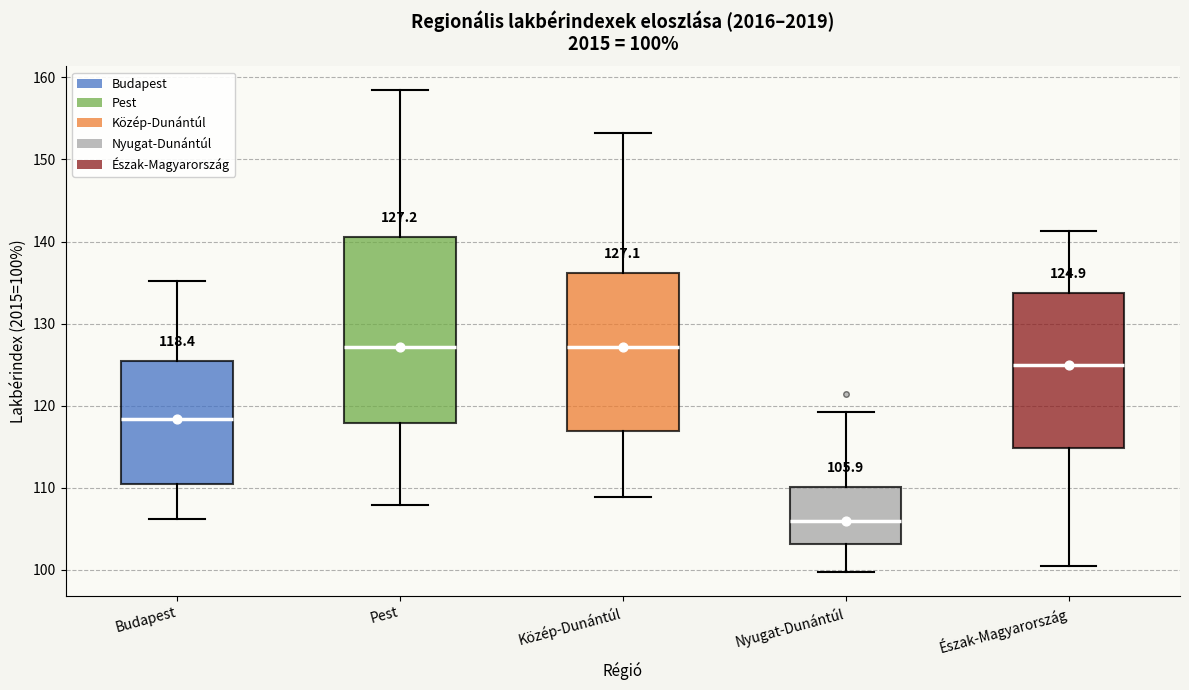

Which box's median line is the lowest?

Nyugat-Dunántúl